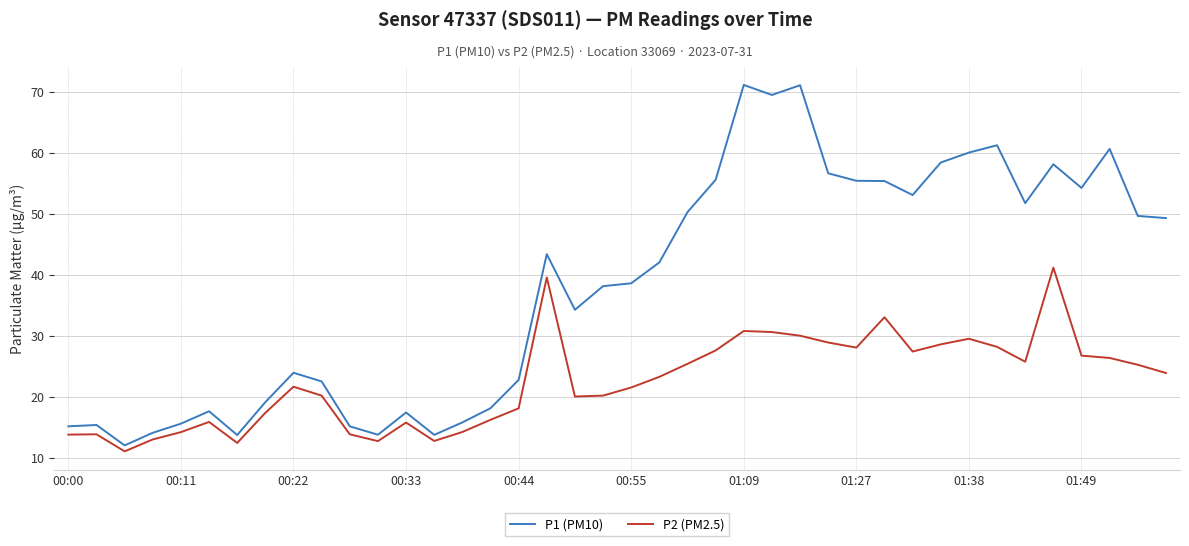

List the series in order of their overall mean, lowest first.

P2 (PM2.5), P1 (PM10)